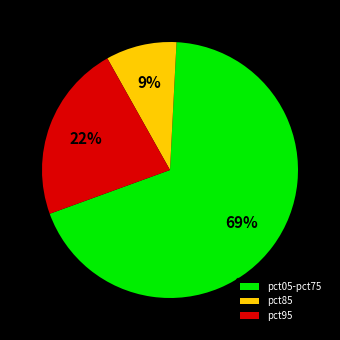

To the nearest percent, what percentage of the pie is pct05-pct75?

69%